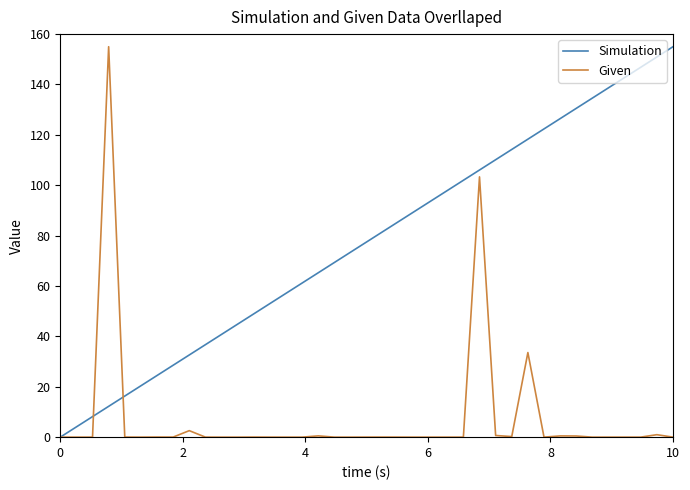

Rank the series by their average value, from lowest to highest.

Given, Simulation